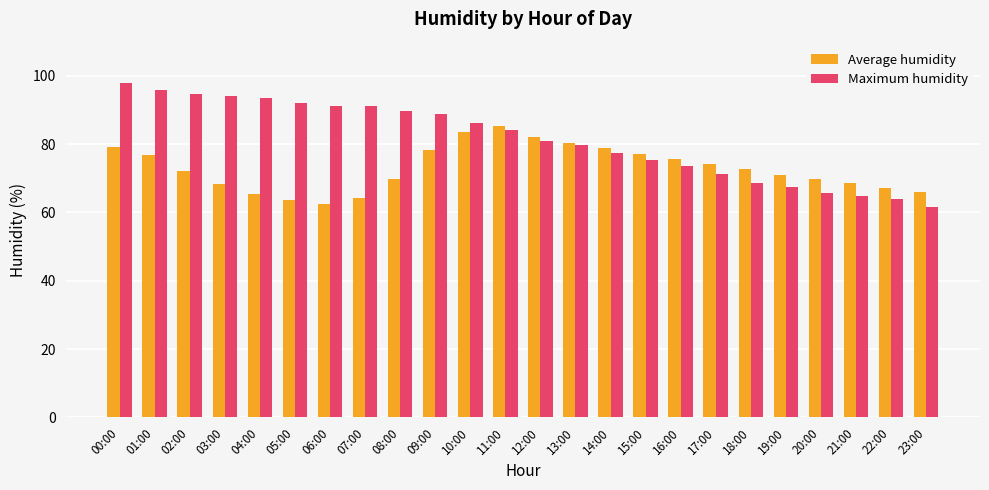

The Average humidity series shows 109.9 at 16:00. True or false?

False